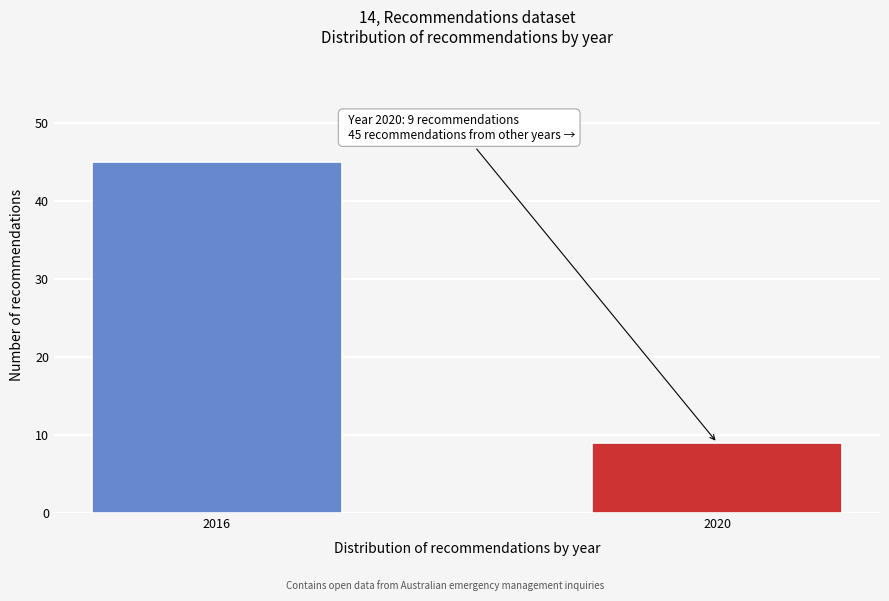

Reading left to right, list all the values displayed in this chart.

2016=45	2020=9